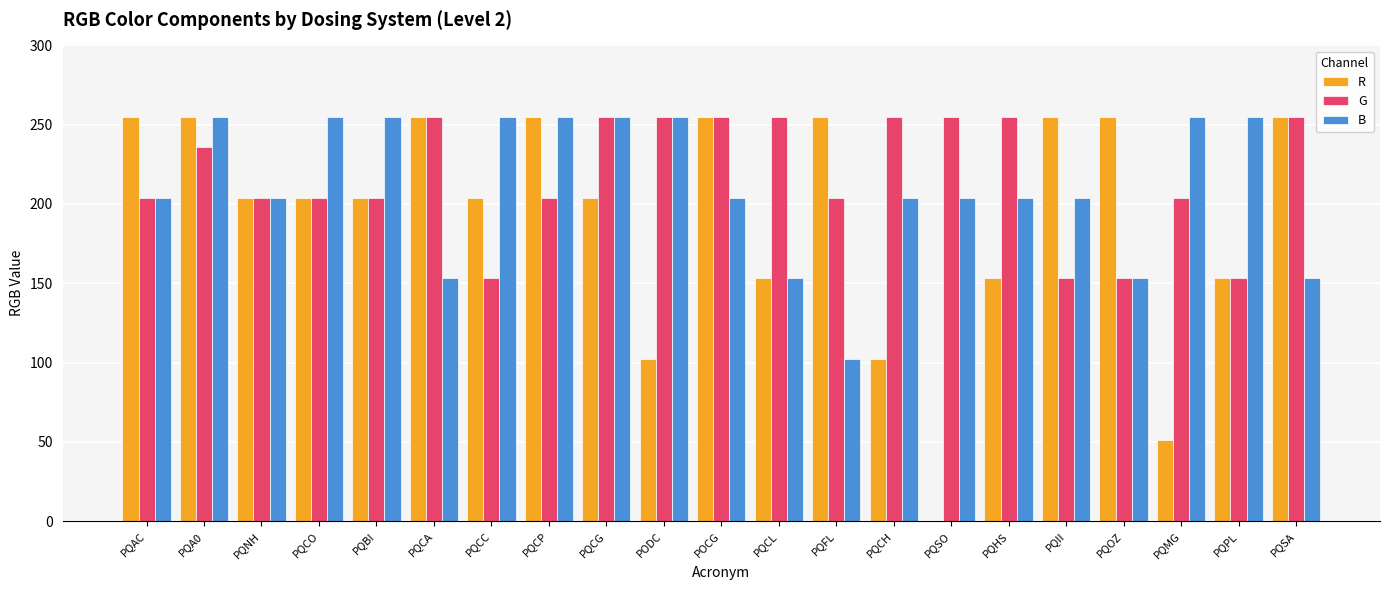

The R series shows 92 at PQHS. True or false?

False